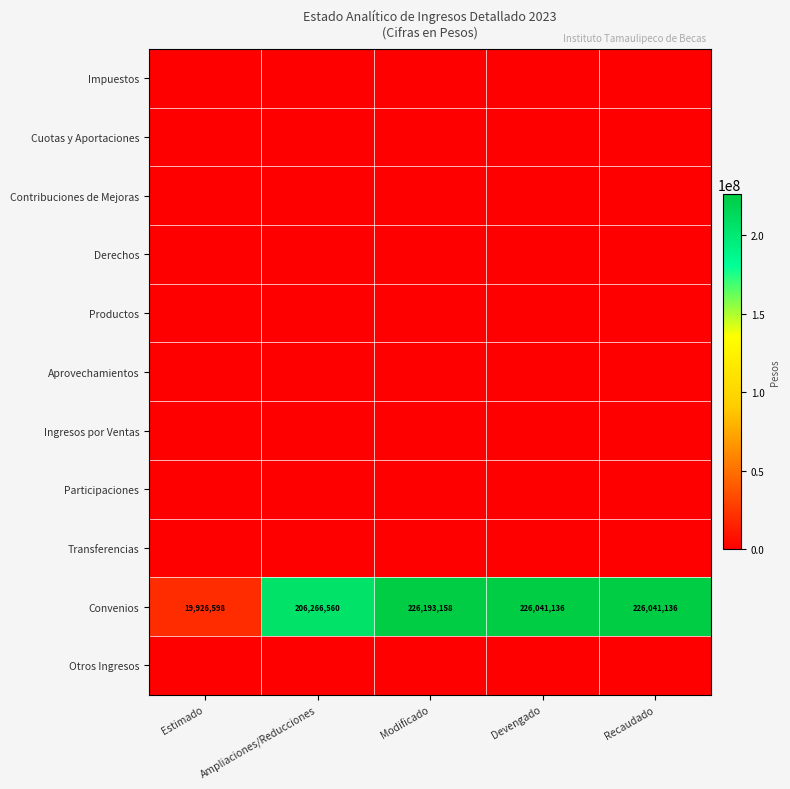

What is the lowest value of the Convenios series?

19926598